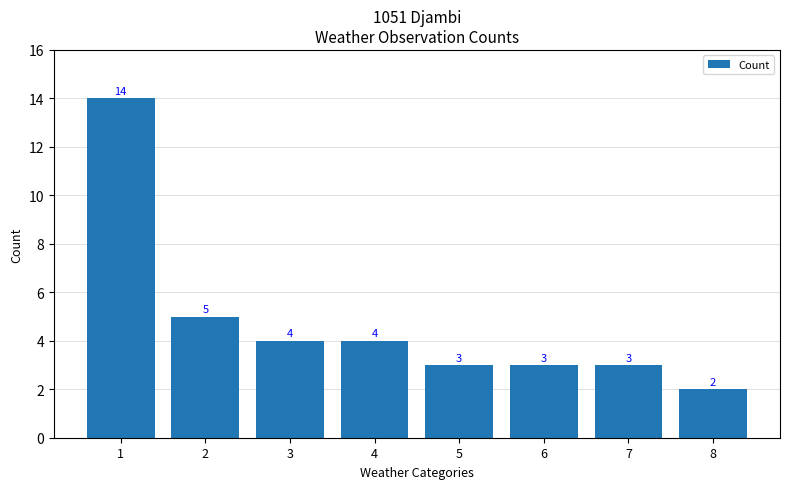

What is the change in value from 5 to 8?

-1